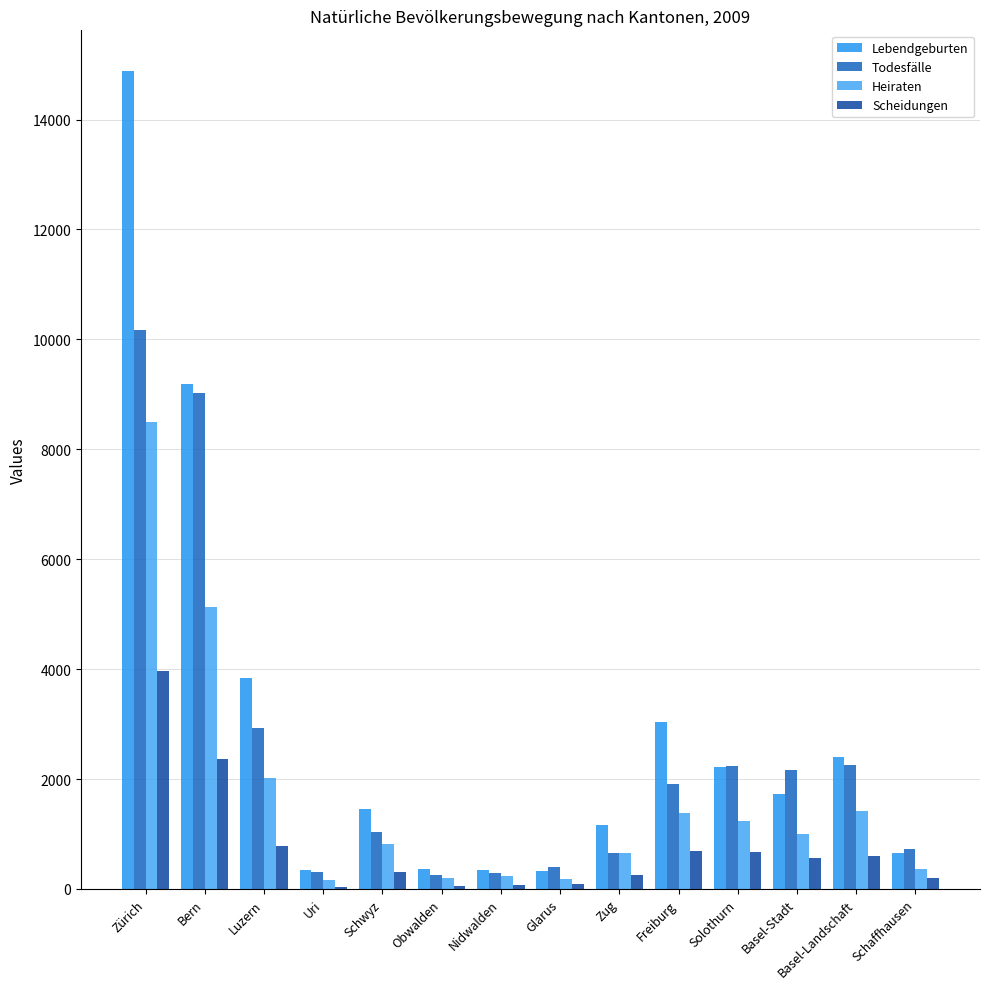

What are all the series names shown in the legend?

Lebendgeburten, Todesfälle, Heiraten, Scheidungen